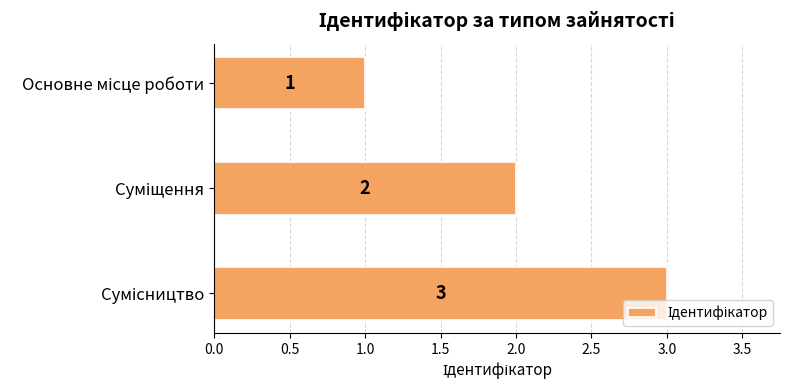

How many values are between 1 and 3?

3